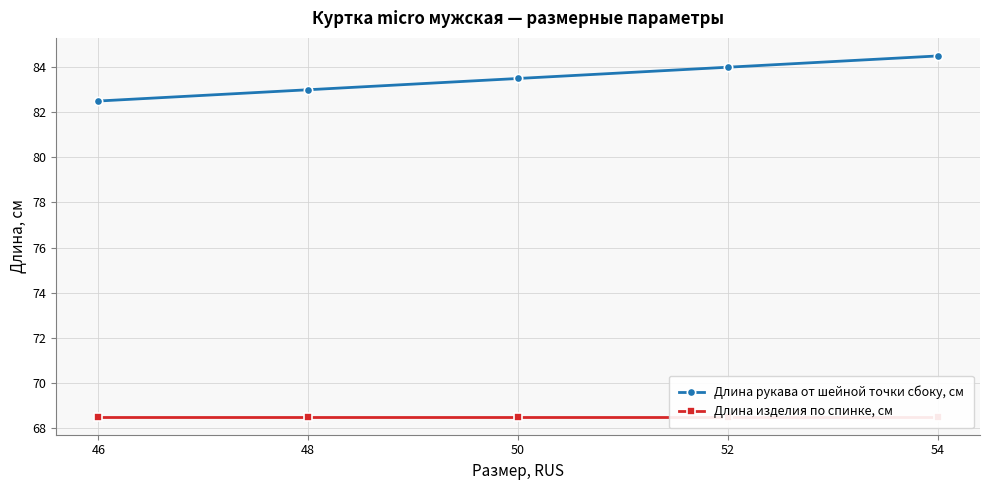

Does the chart display data point markers on the line(s)?

Yes